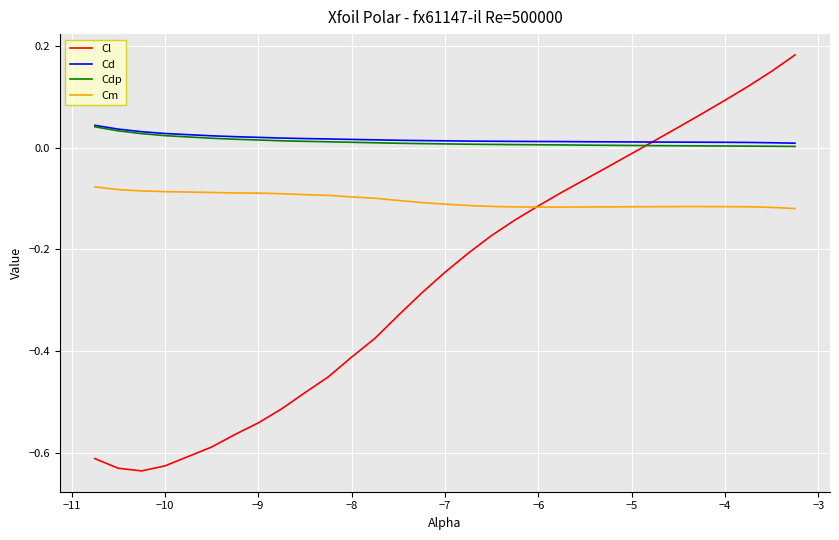

Which series has the widest spread of values?

Cl